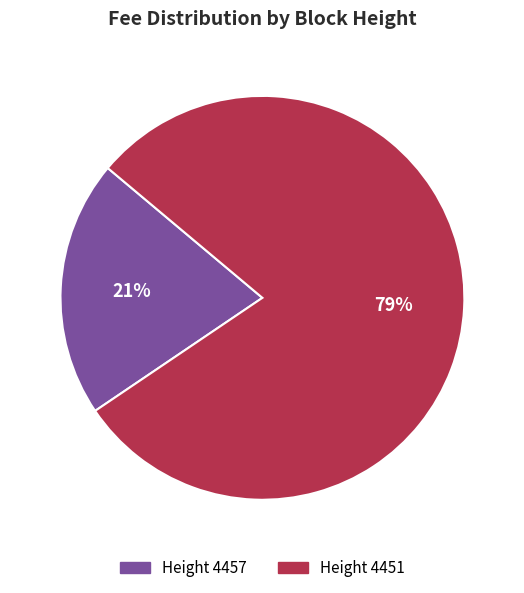

Is there any slice that represents more than half of the pie?

Yes